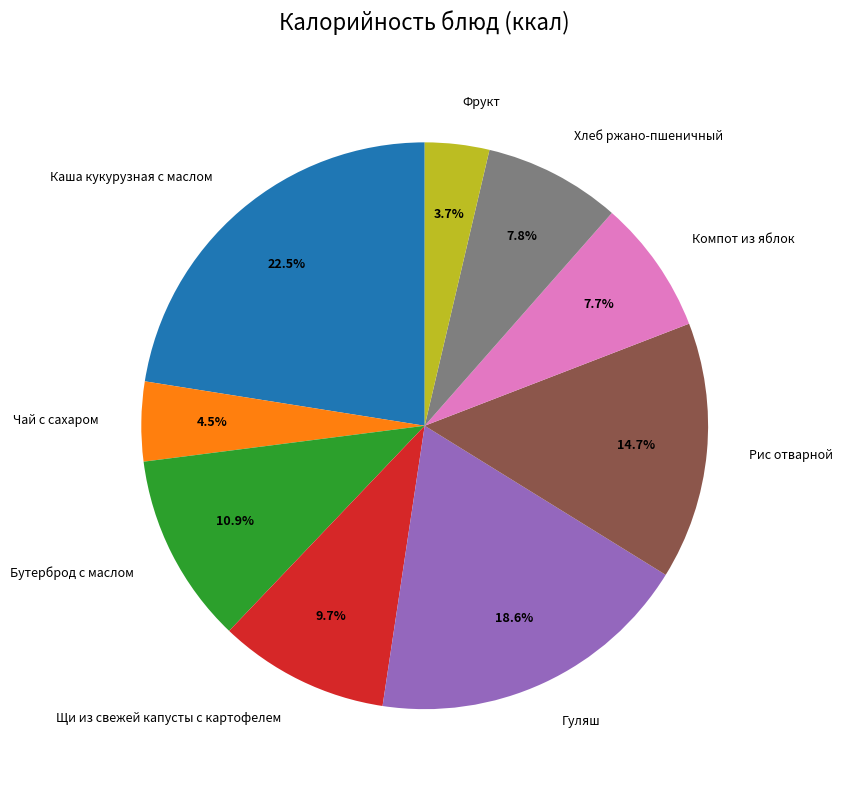

Between Рис отварной and Бутерброд с маслом, which is larger?

Рис отварной